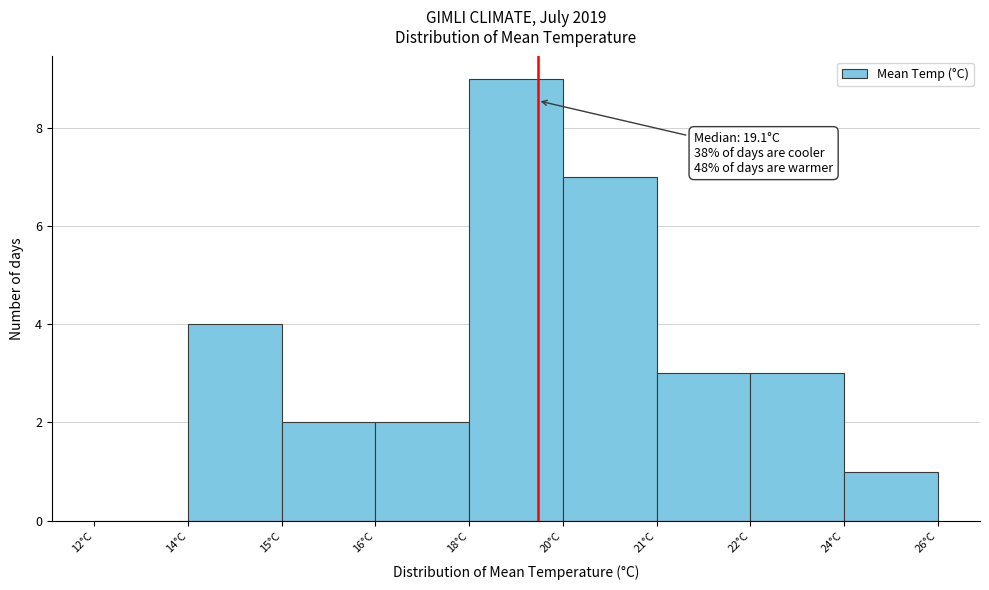

Reading left to right, transcribe all the data shown in this chart.

12°C=0	14°C=4	15°C=2	16°C=2	18°C=9	20°C=7	21°C=3	22°C=3	24°C=1